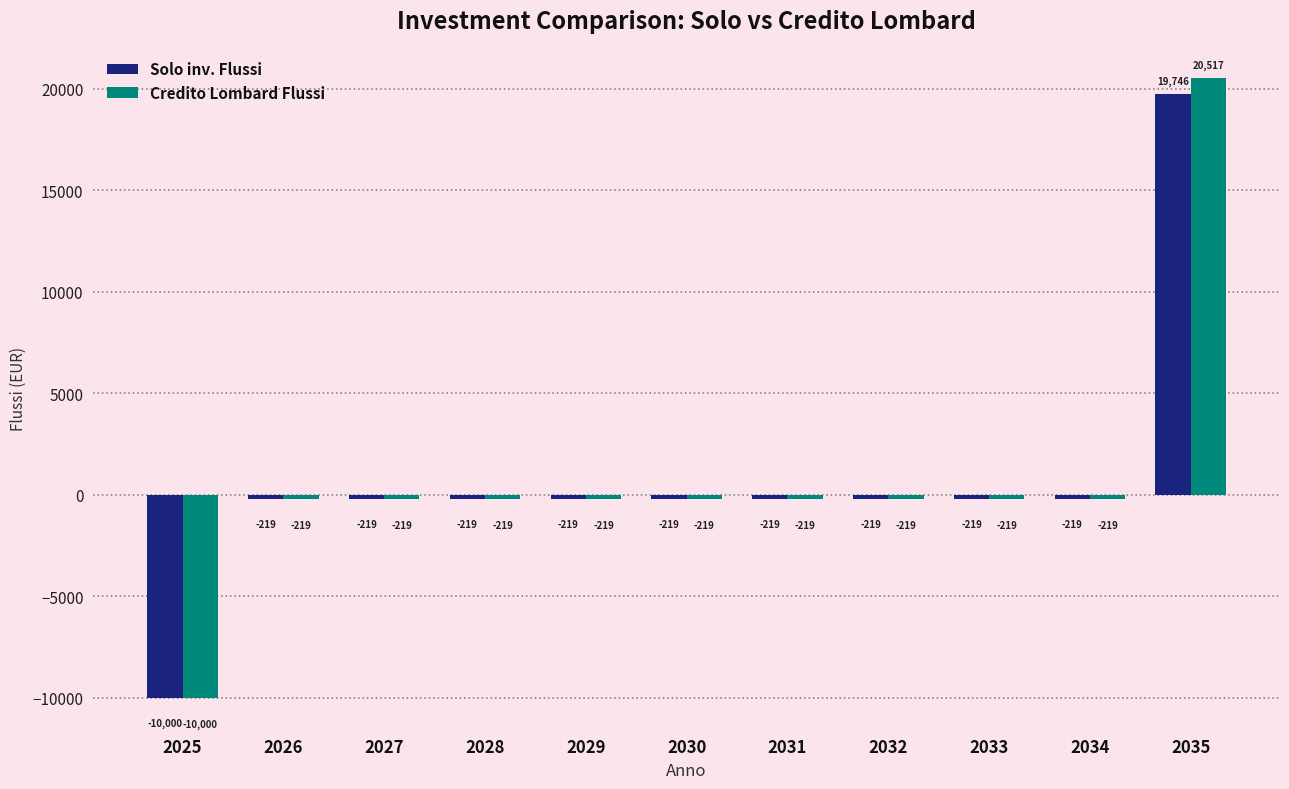

How many bars are there in each group?

2